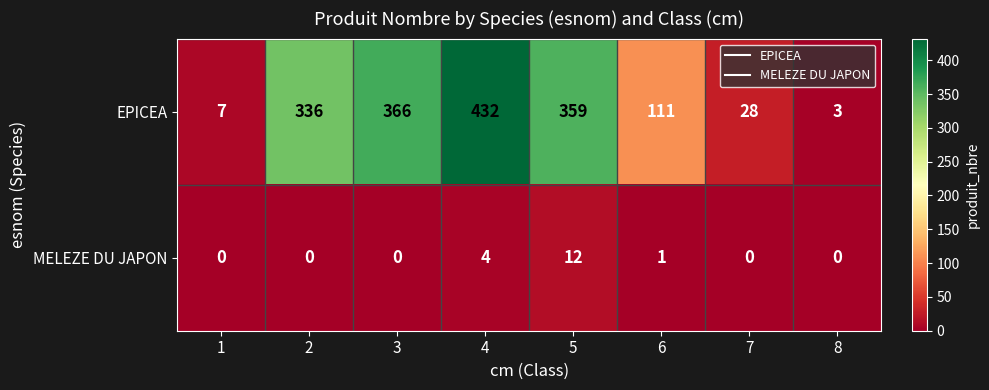

What is the total value across all series at 7?

28